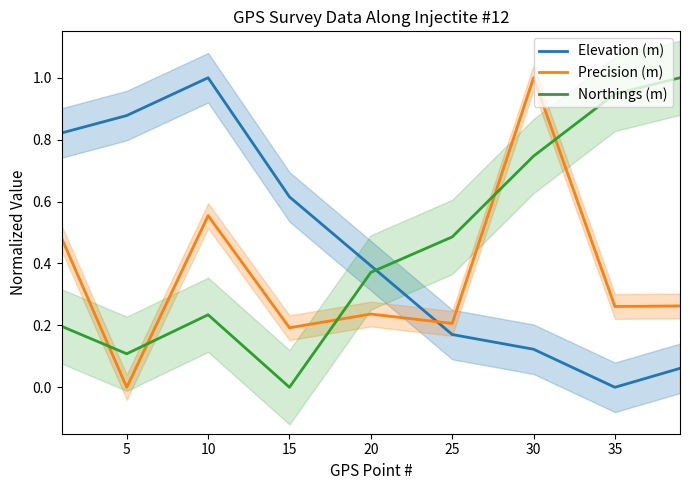

Is it true that Elevation (m) equals 0.1 at 25?

False